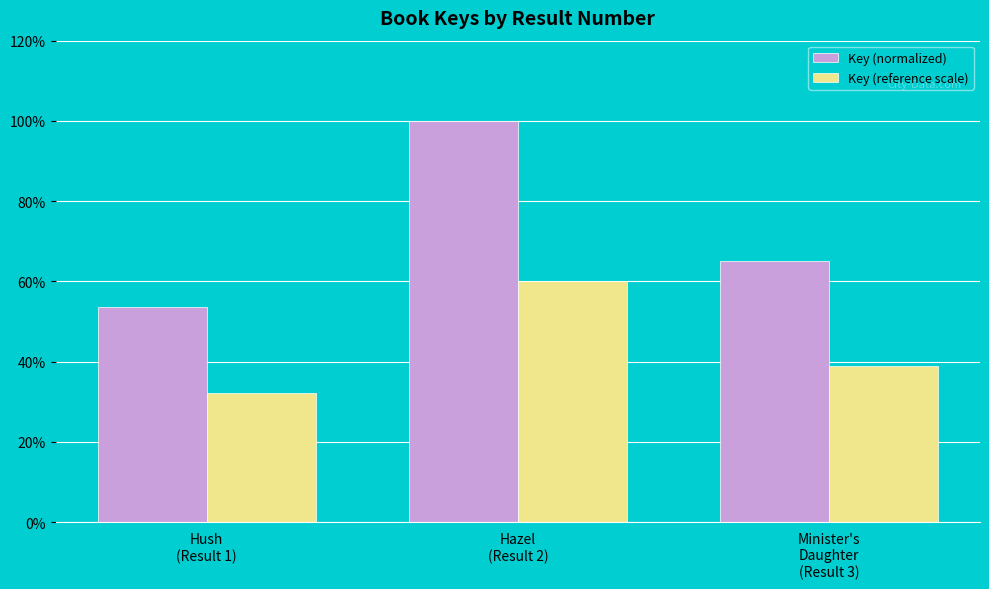

What is the minimum value for Key (reference scale)?

32.2